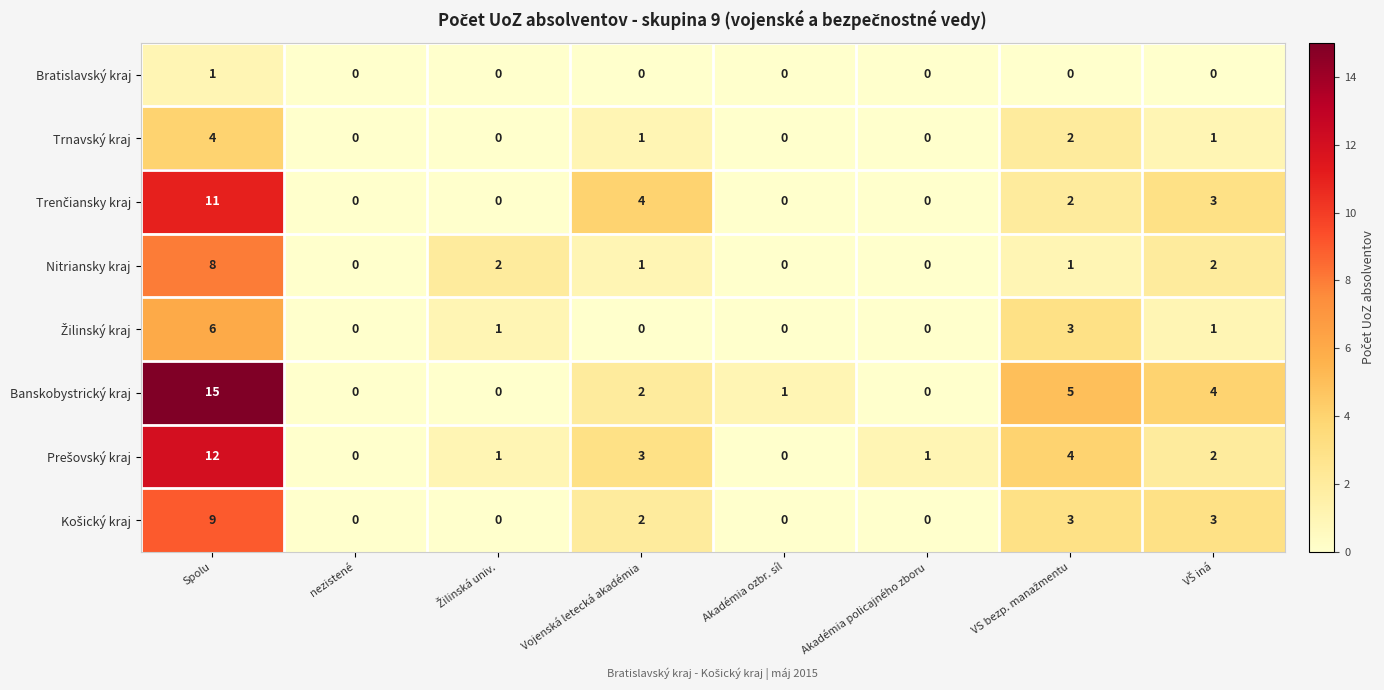

The Banskobystrický kraj series shows 15 at Spolu. True or false?

True